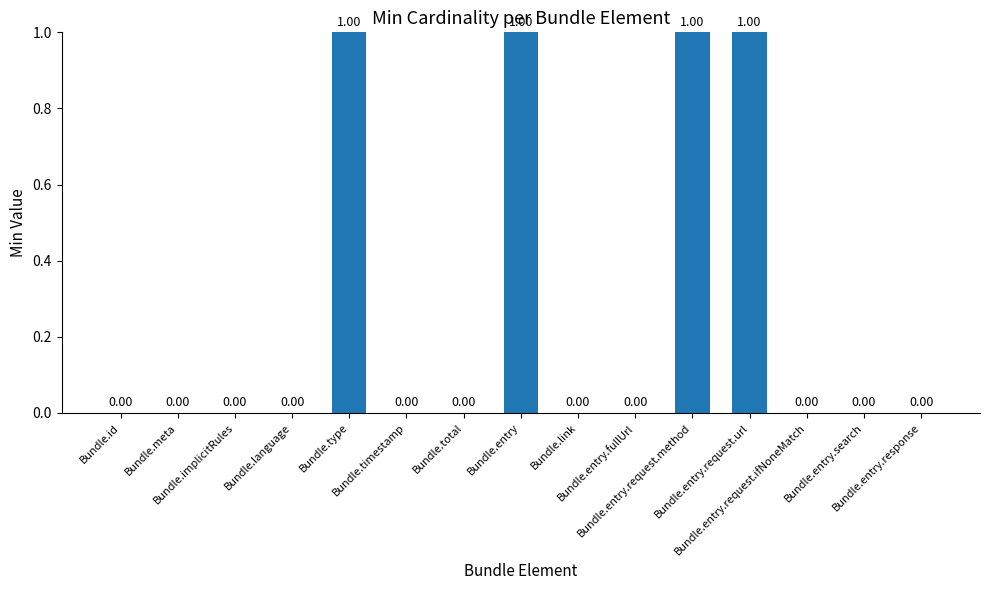

What is the sum of all values?

4